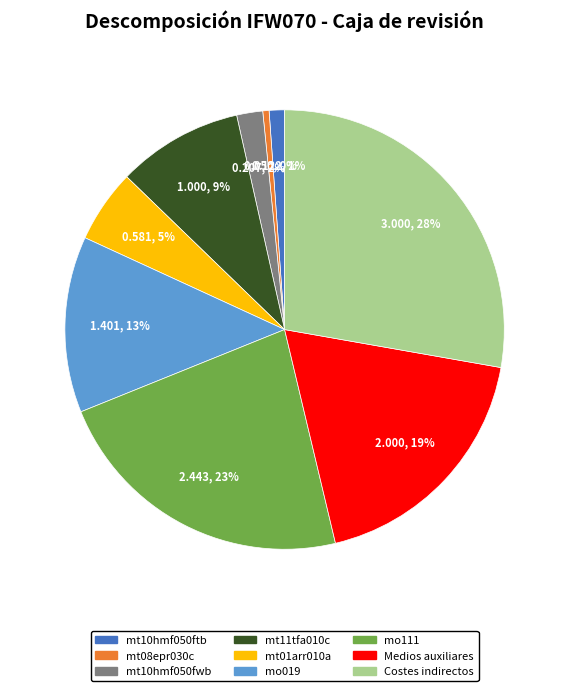

To the nearest percent, what is the combined percentage of mt01arr010a and mo019?

18%